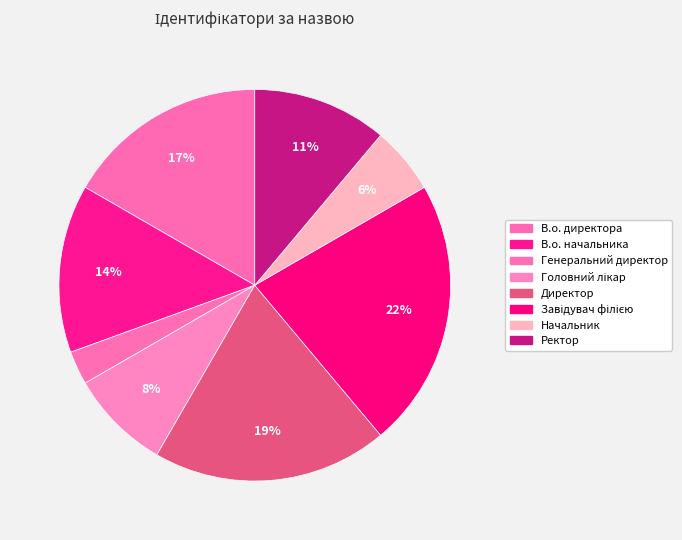

Is it true that Директор is 19% of the pie?

True